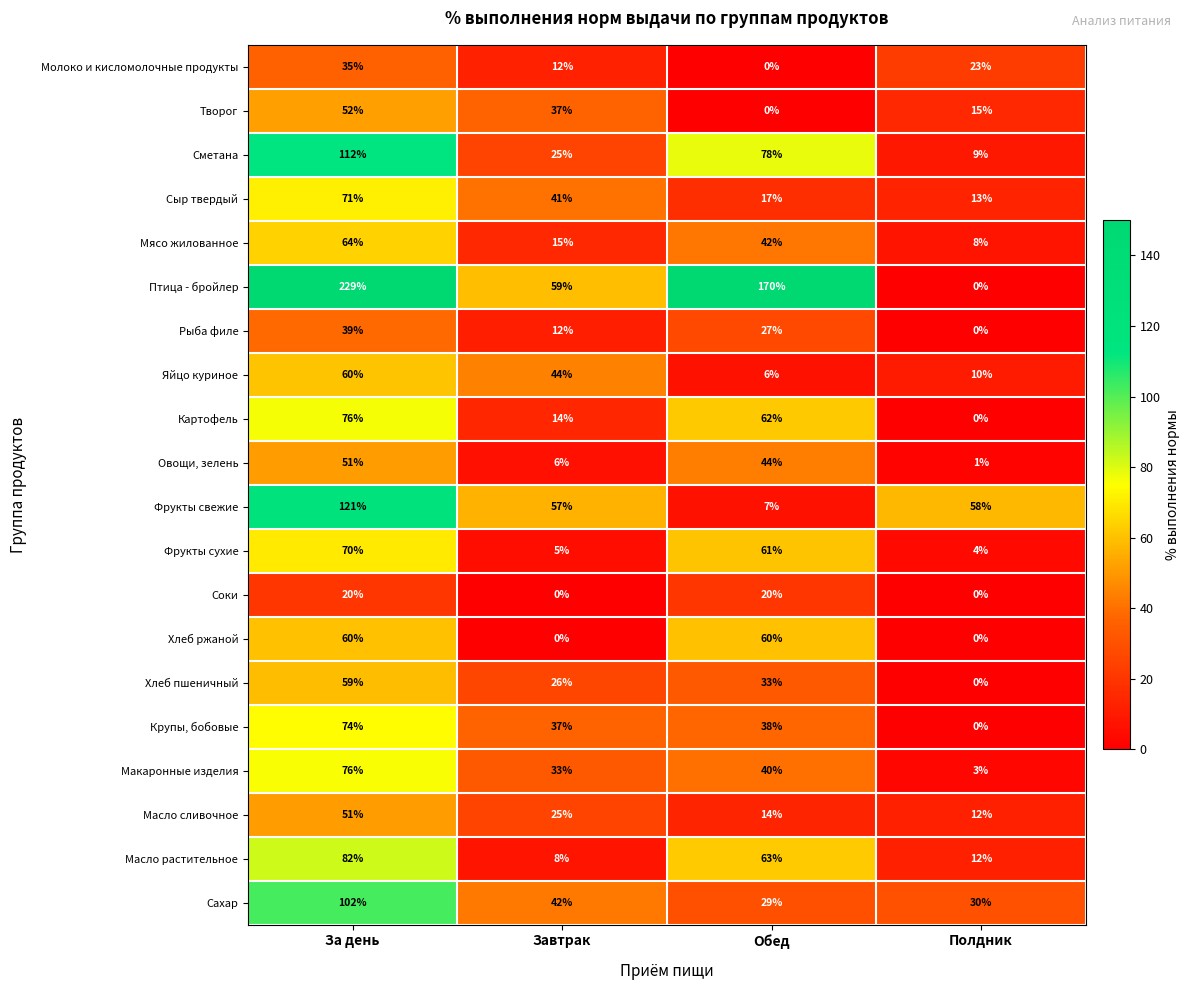

Which category has the highest value across all series?

За день